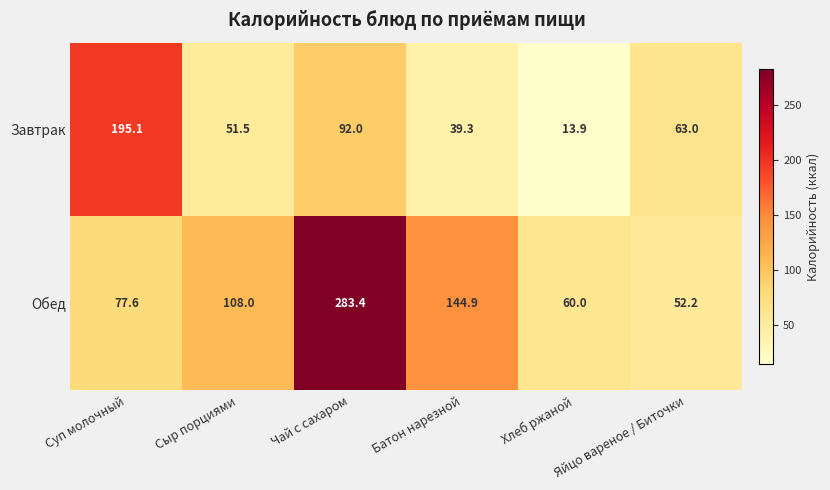

How many data points does each series have?

6